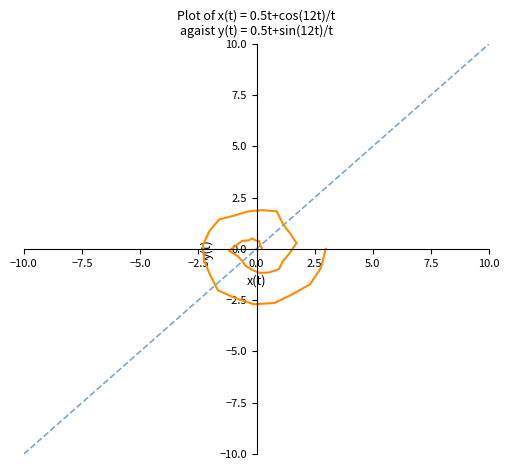

Count the number of data series in this chart.

1